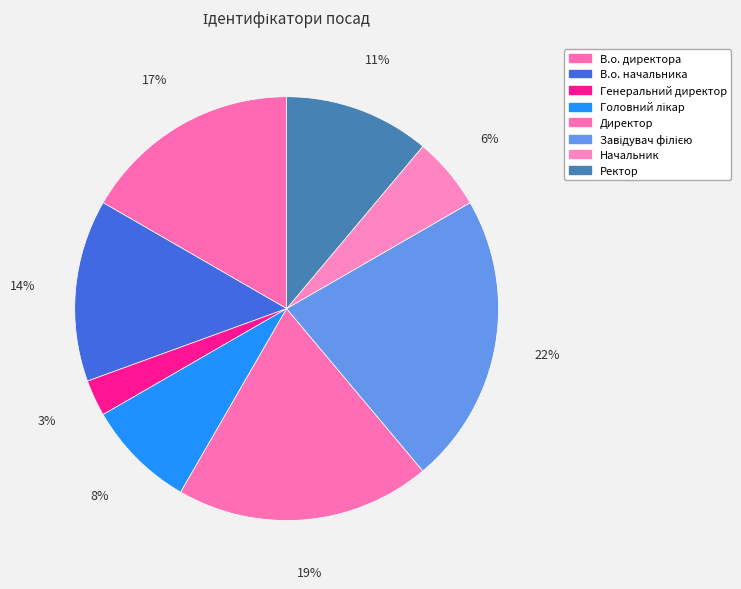

To the nearest percent, what portion does Директор represent?

19%